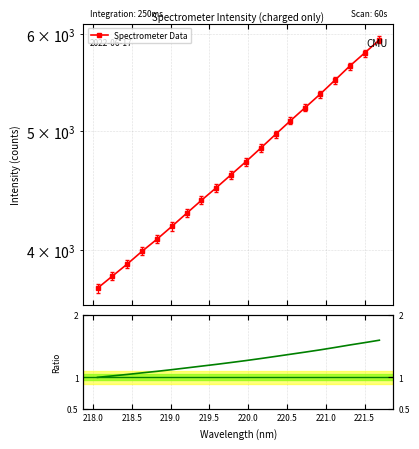

What is the difference between the second highest and minimum values in the Spectrometer Data series?

2064.6